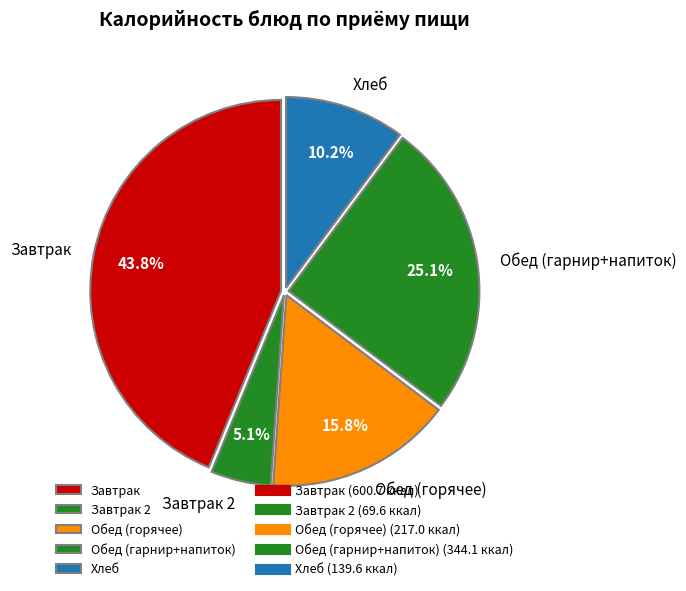

What percentage is NOT represented by Завтрак 2?

94.9%